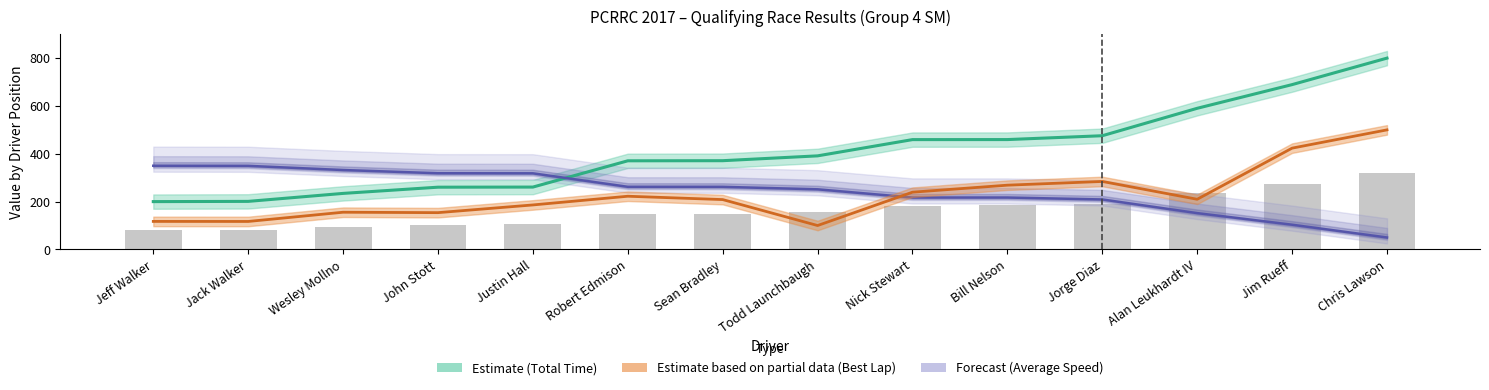

Reading left to right, what are all the values shown in this chart?

Total Time: Jeff Walker=200.0	Jack Walker=201.0	Wesley Mollno=234.3	John Stott=260.3	Justin Hall=260.8	Robert Edmison=370.6	Sean Bradley=371.1	Todd Launchbaugh=391.3	Nick Stewart=459.3	Bill Nelson=459.4	Jorge Diaz=475.5	Alan Leukhardt IV=590.2	Jim Rueff=689.2	Chris Lawson=800.0
Best Lap time: Jeff Walker=117.2	Jack Walker=117.0	Wesley Mollno=155.6	John Stott=153.9	Justin Hall=186.1	Robert Edmison=222.5	Sean Bradley=208.5	Todd Launchbaugh=100.0	Nick Stewart=239.4	Bill Nelson=268.7	Jorge Diaz=284.3	Alan Leukhardt IV=209.8	Jim Rueff=423.6	Chris Lawson=500.0
Average Speed: Jeff Walker=350.0	Jack Walker=349.5	Wesley Mollno=332.1	John Stott=318.6	Justin Hall=318.3	Robert Edmison=261.9	Sean Bradley=261.7	Todd Launchbaugh=251.4	Nick Stewart=217.1	Bill Nelson=217.1	Jorge Diaz=209.0	Alan Leukhardt IV=151.9	Jim Rueff=103.4	Chris Lawson=50.0
Gap to P1: Jeff Walker=80.0	Jack Walker=80.4	Wesley Mollno=93.7	John Stott=104.1	Justin Hall=104.3	Robert Edmison=148.3	Sean Bradley=148.4	Todd Launchbaugh=156.5	Nick Stewart=183.7	Bill Nelson=183.8	Jorge Diaz=190.2	Alan Leukhardt IV=236.1	Jim Rueff=275.7	Chris Lawson=320.0